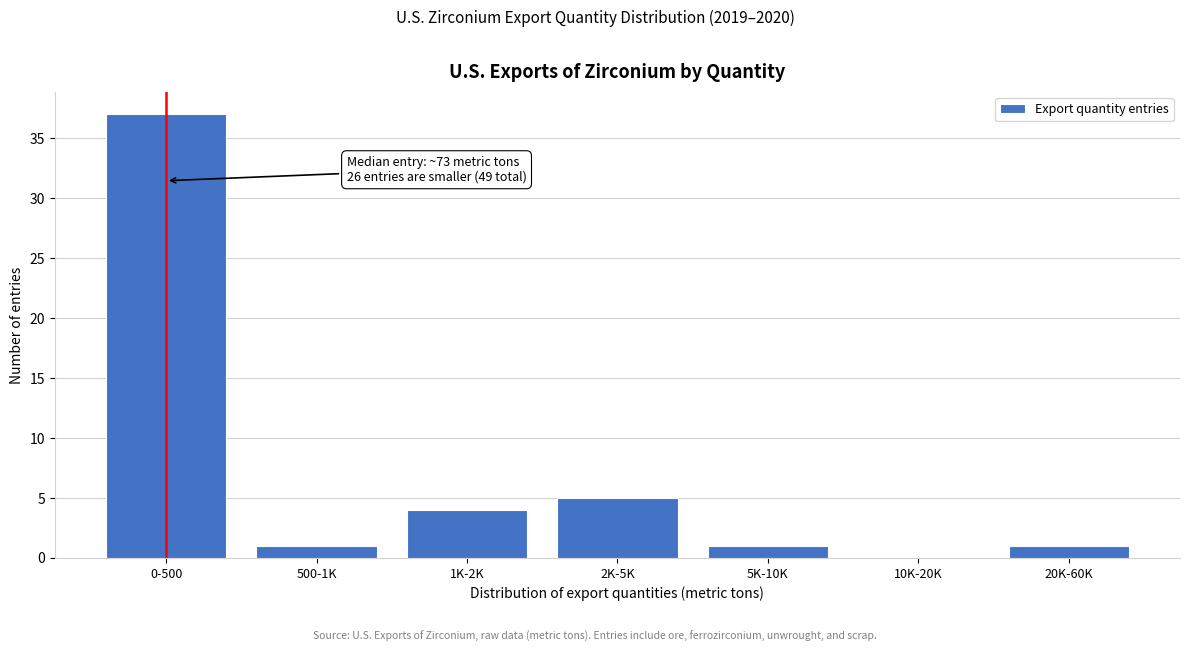

Reading left to right, transcribe all the data shown in this chart.

0-500=37	500-1K=1	1K-2K=4	2K-5K=5	5K-10K=1	10K-20K=0	20K-60K=1